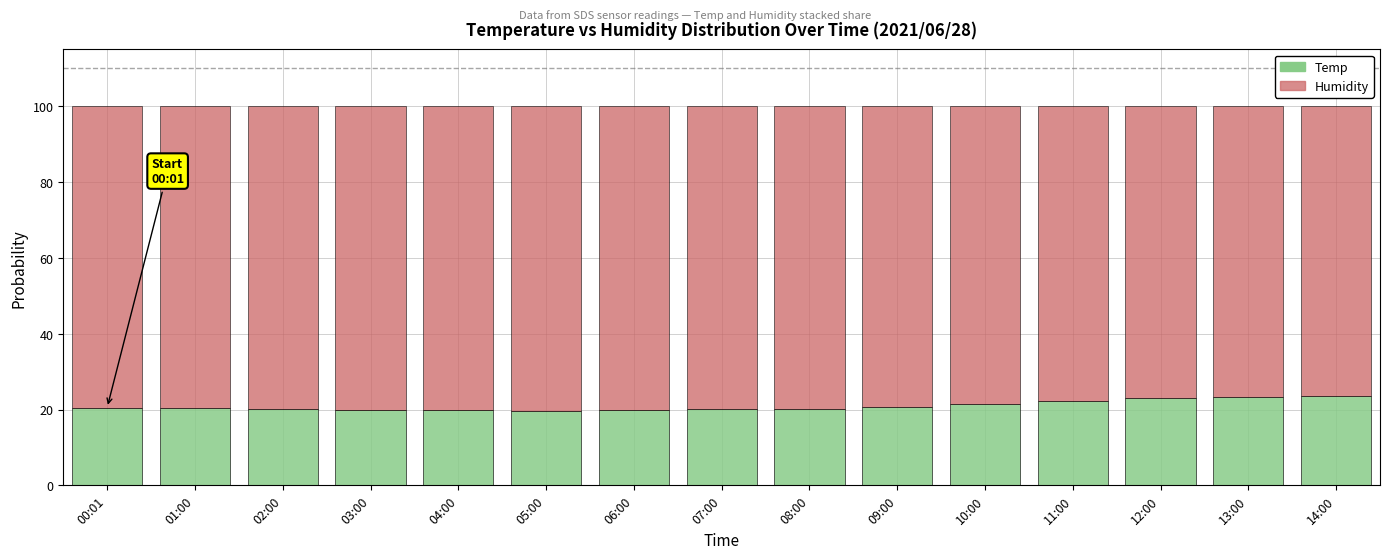

What is the difference between the maximum and minimum values in the Temp series?

4.0